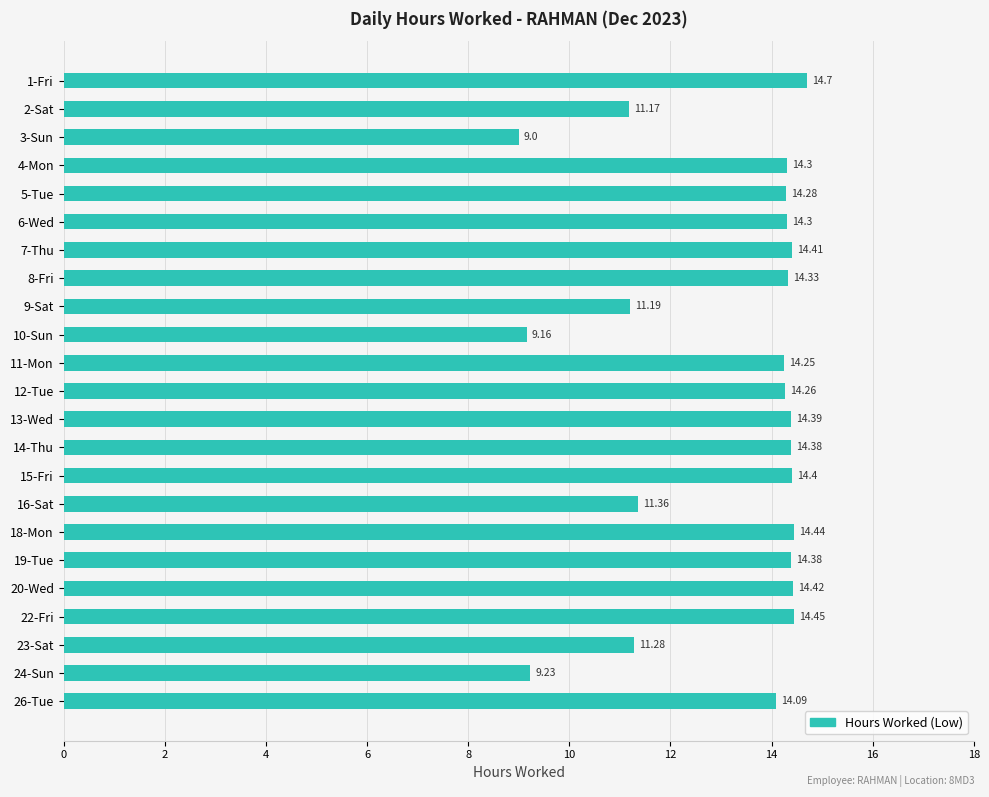

What is the change in value from 15-Fri to 16-Sat?

-3.0